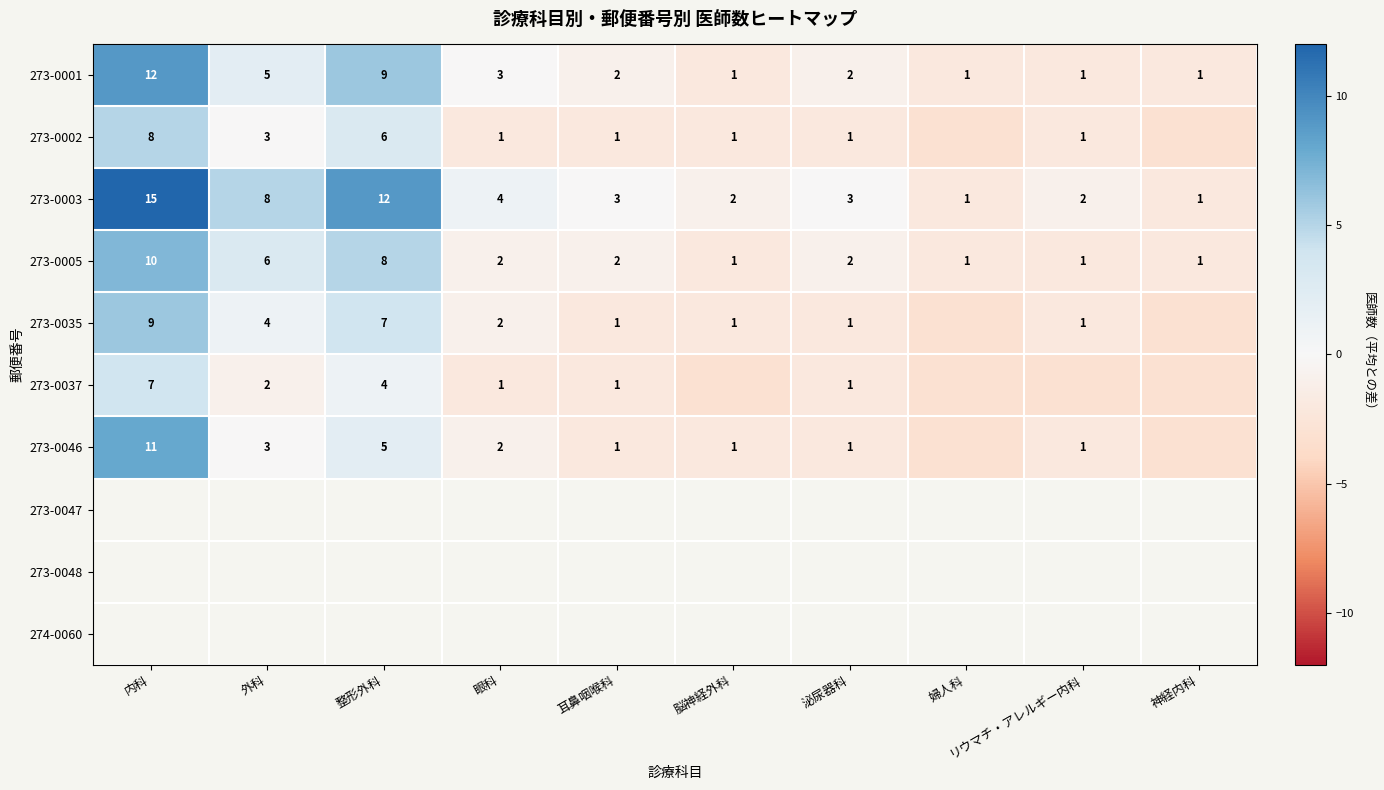

At which label is 273-0005 closest to 5?

外科